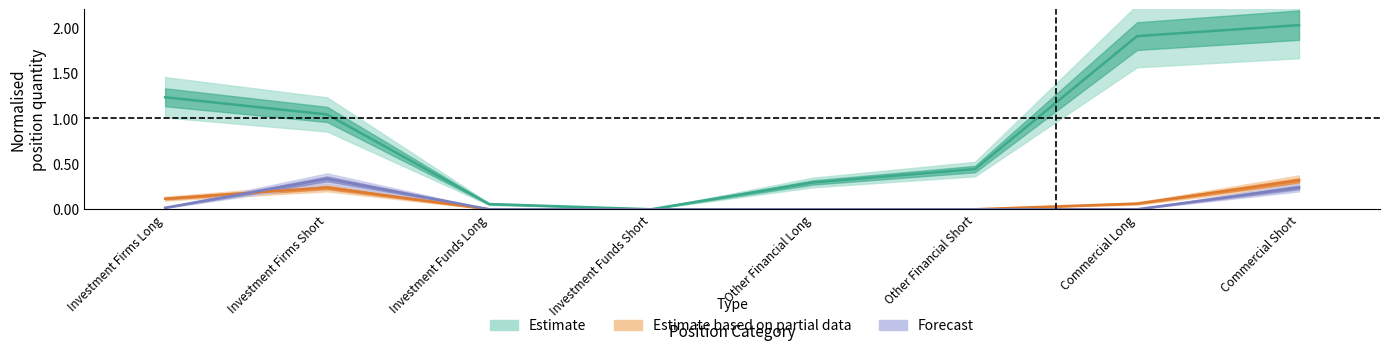

Rank the categories by Forecast value from lowest to highest.

Investment Funds Long, Investment Funds Short, Other Financial Long, Other Financial Short, Commercial Long, Investment Firms Long, Commercial Short, Investment Firms Short